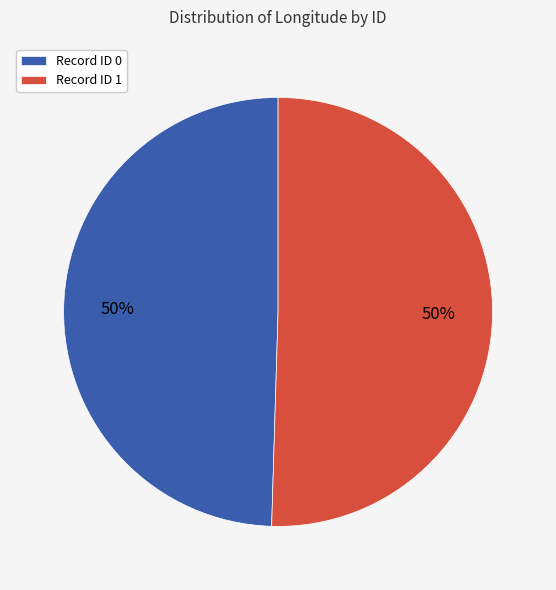

True or false: Record ID 0 accounts for 60% of the total.

False